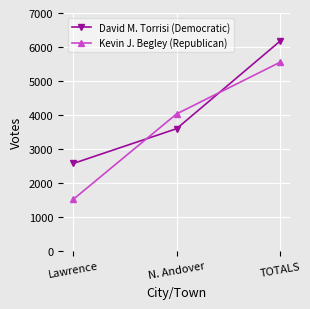

Where is David M. Torrisi (Democratic) nearest to the value 4372?

N. Andover